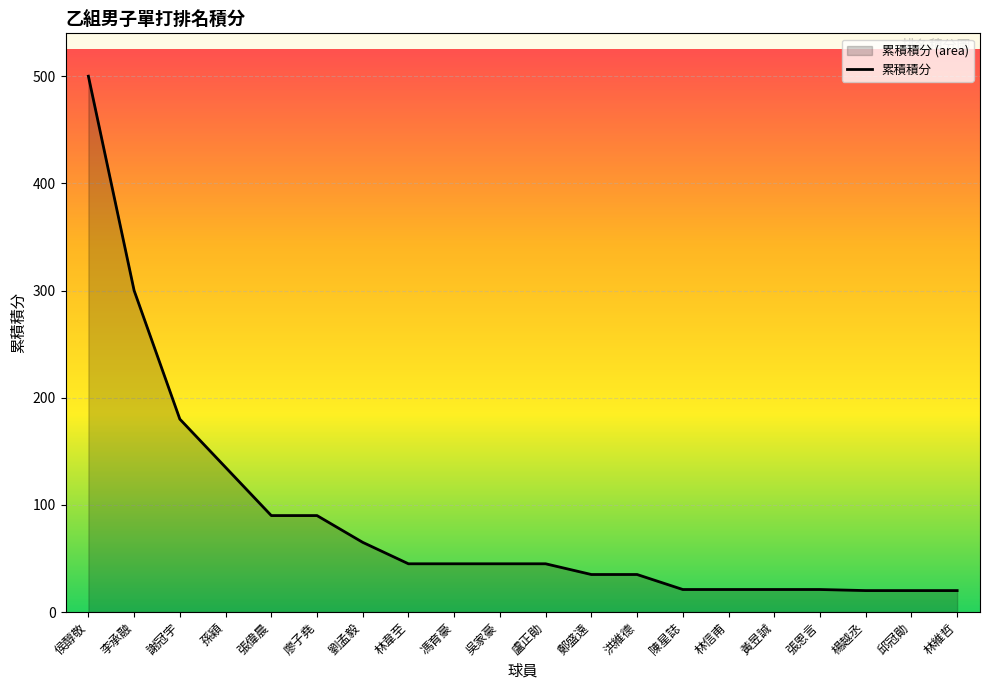

Is it true that the value at 林信甫 is 11?

False